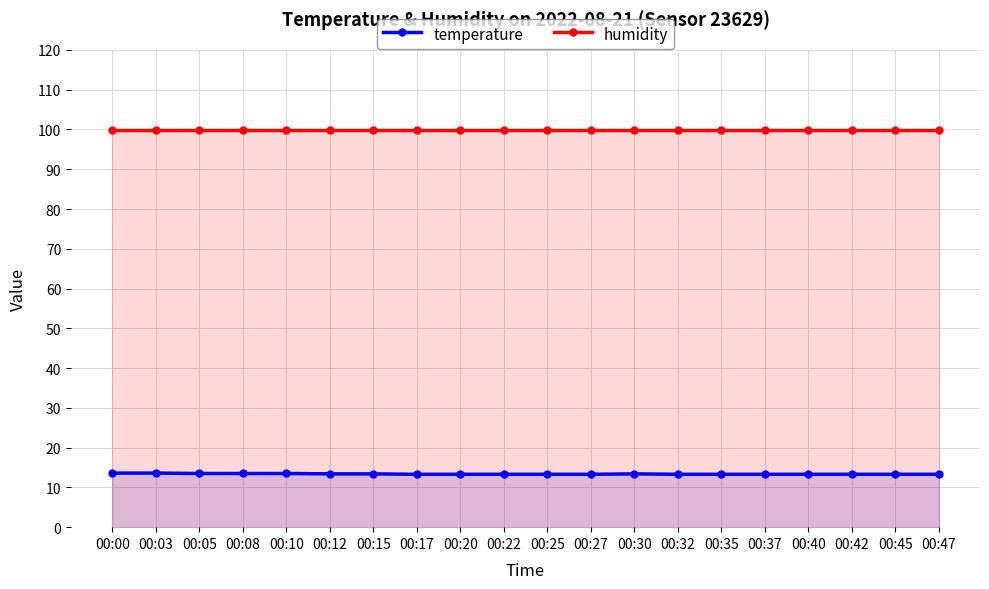

What is the average value of the temperature series?

13.4